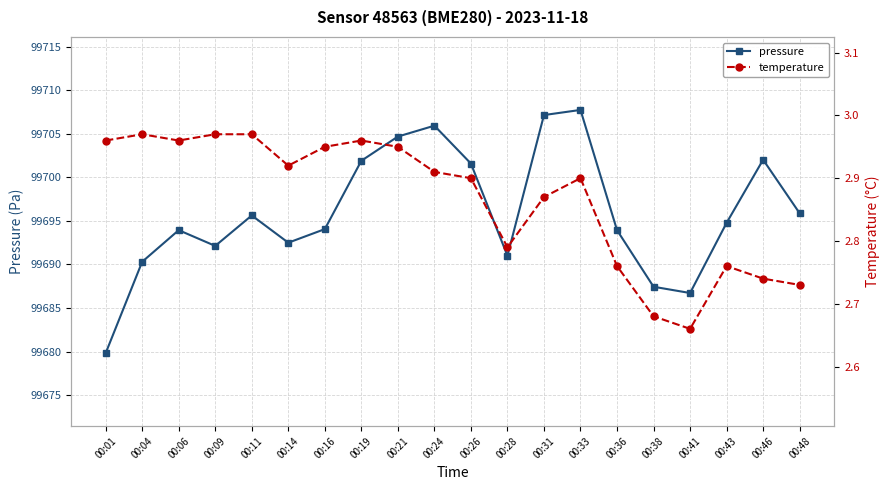

Which series has the largest range (max minus min)?

pressure